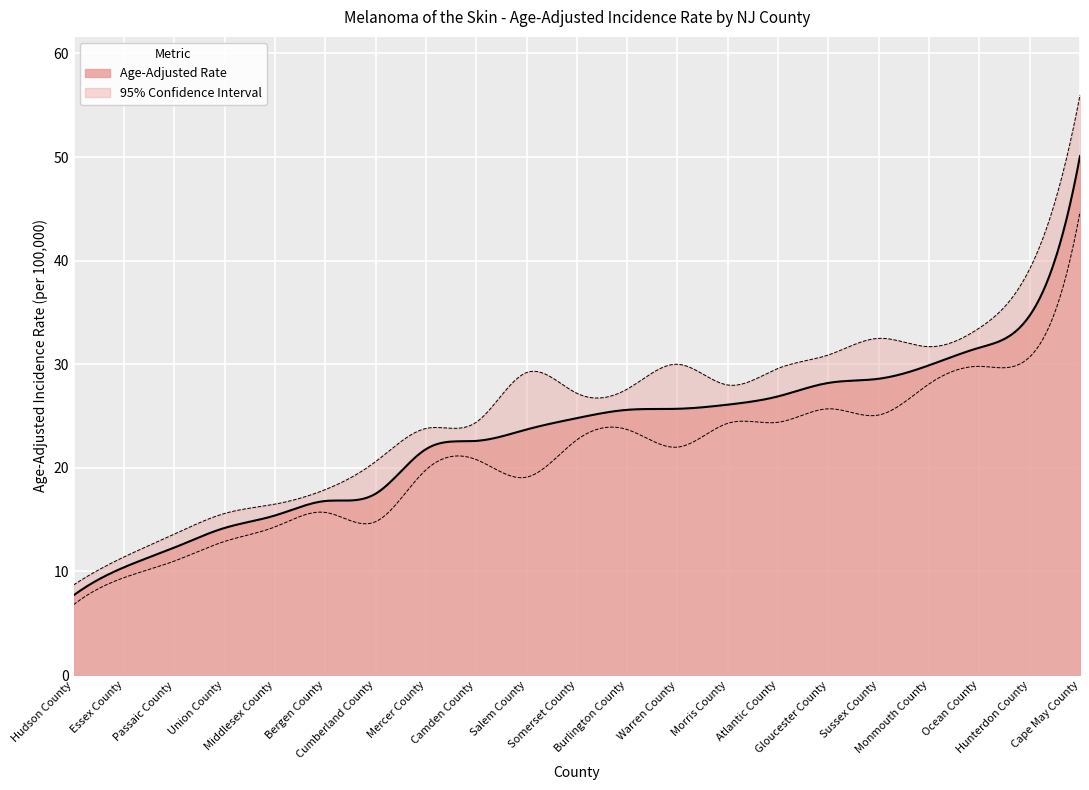

Does the chart display data point markers on the line(s)?

No